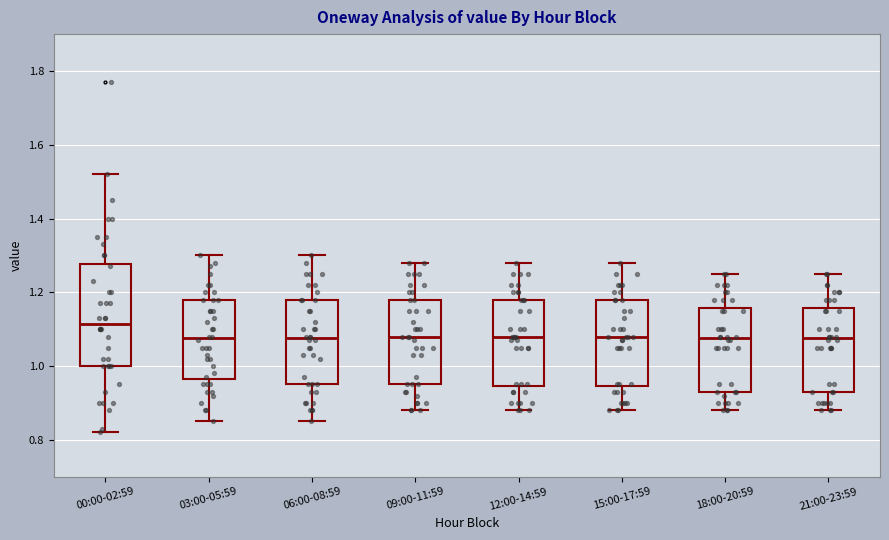

Which box is the tallest, from its lower edge to its upper edge?

00:00-02:59